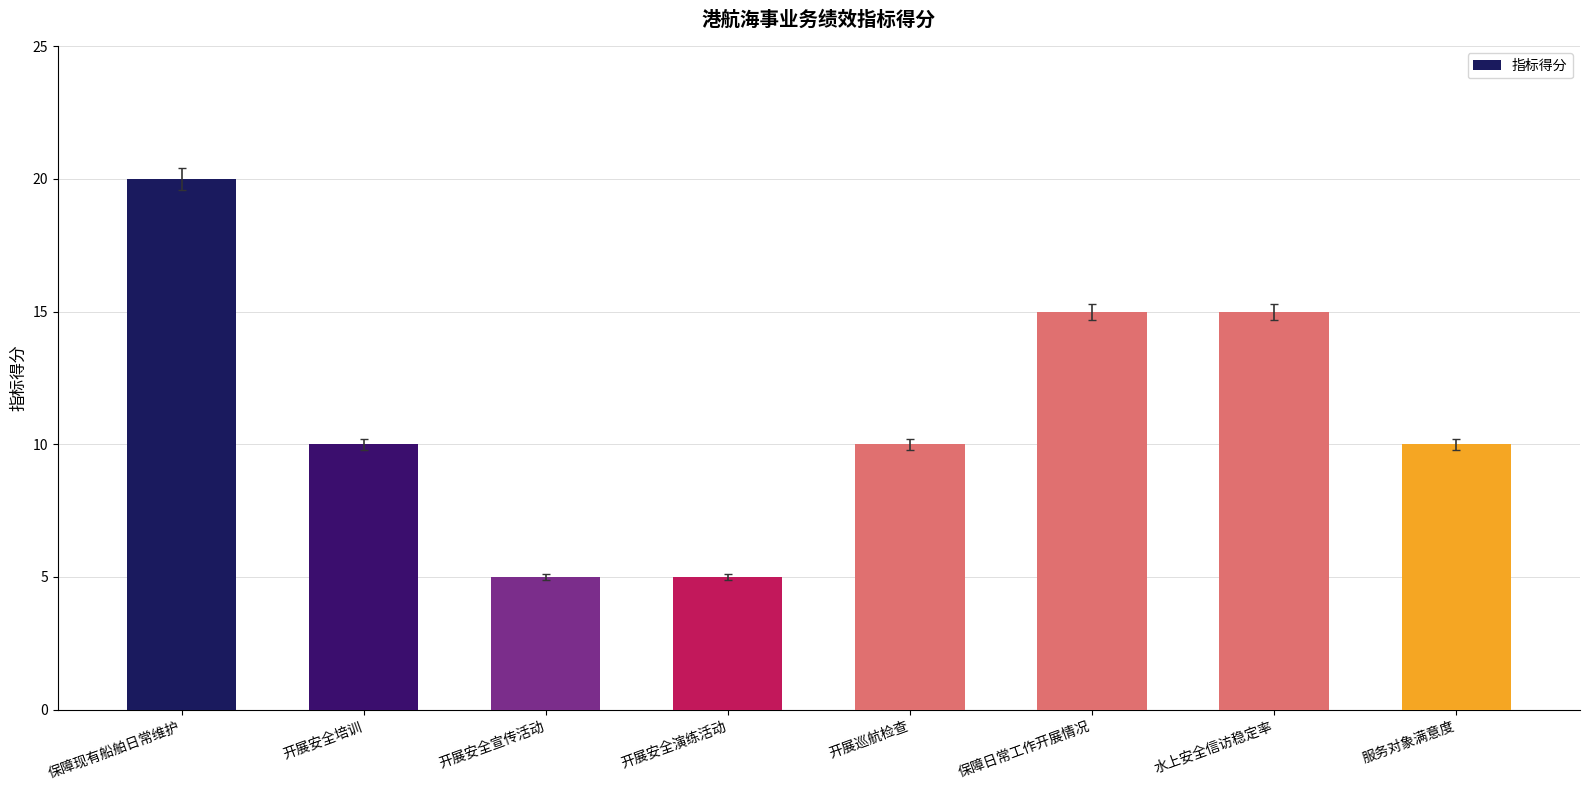

What value does the data have at 服务对象满意度?

10